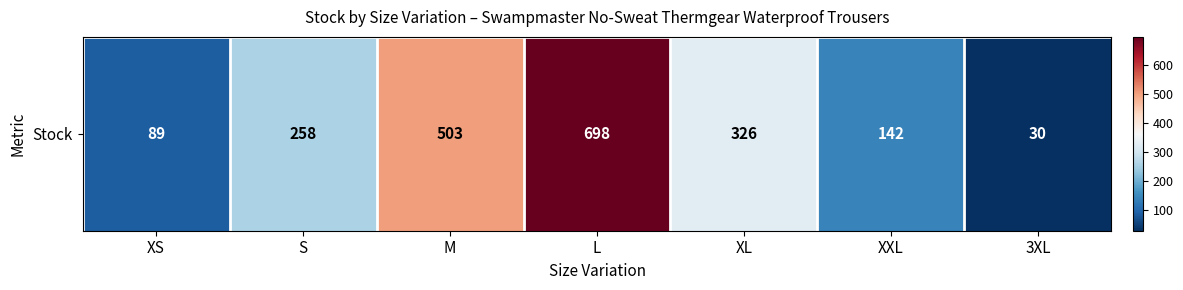

Rank the categories by value from lowest to highest.

3XL, XS, XXL, S, XL, M, L